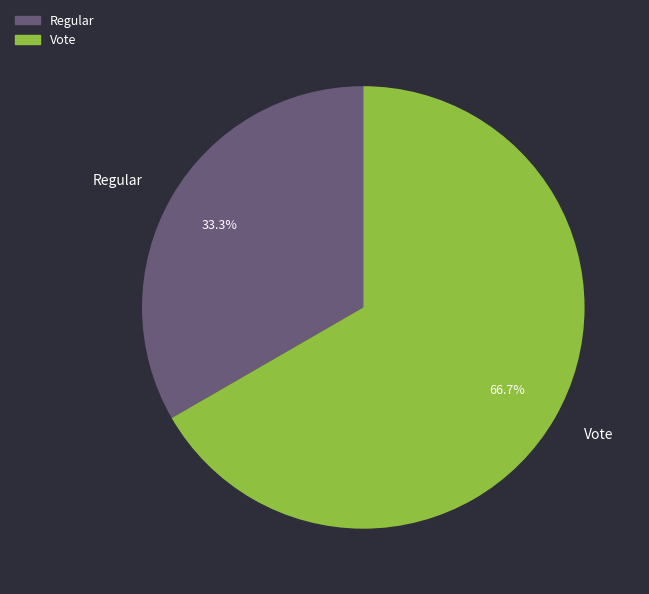

Is it true that Vote is 67% of the pie?

True